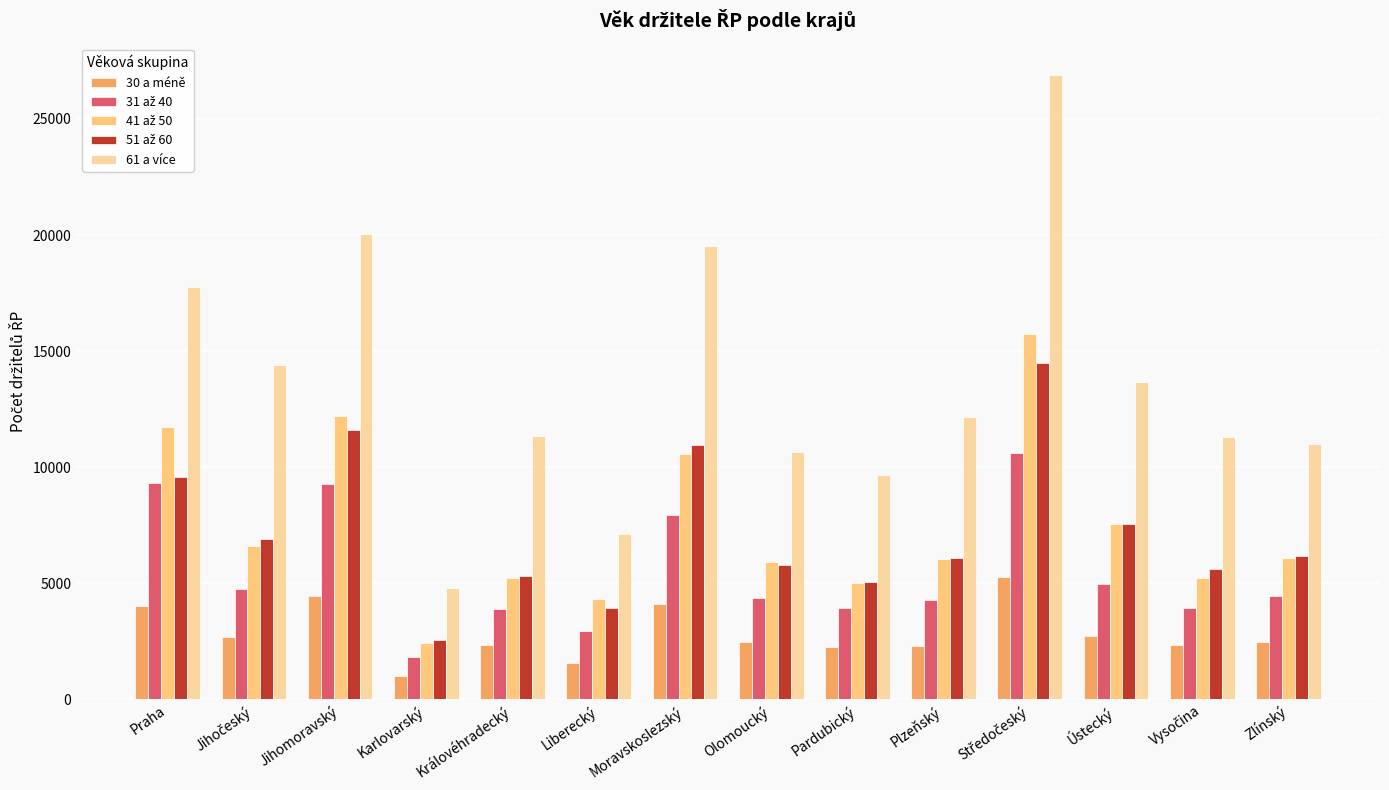

The 30 a méně series shows 3970 at Zlínský. True or false?

False